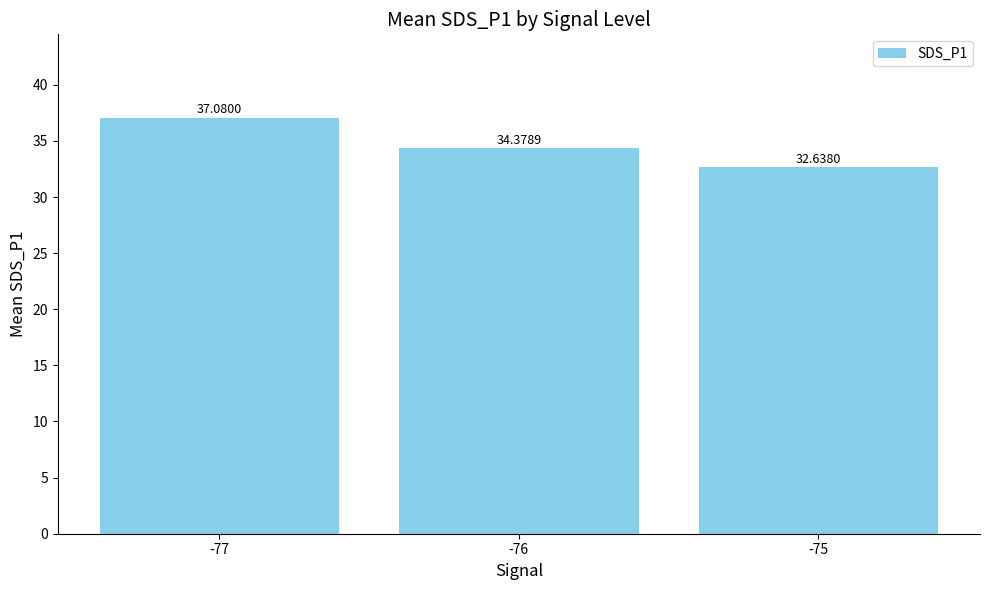

The chart shows a value of 18.0 at -75. True or false?

False